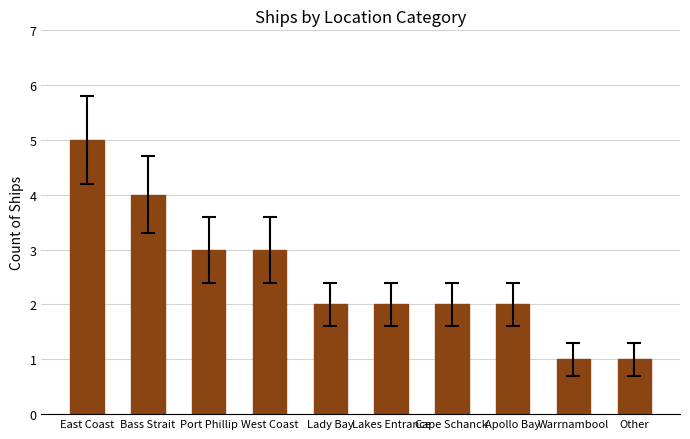

What value does the data have at East Coast?

5